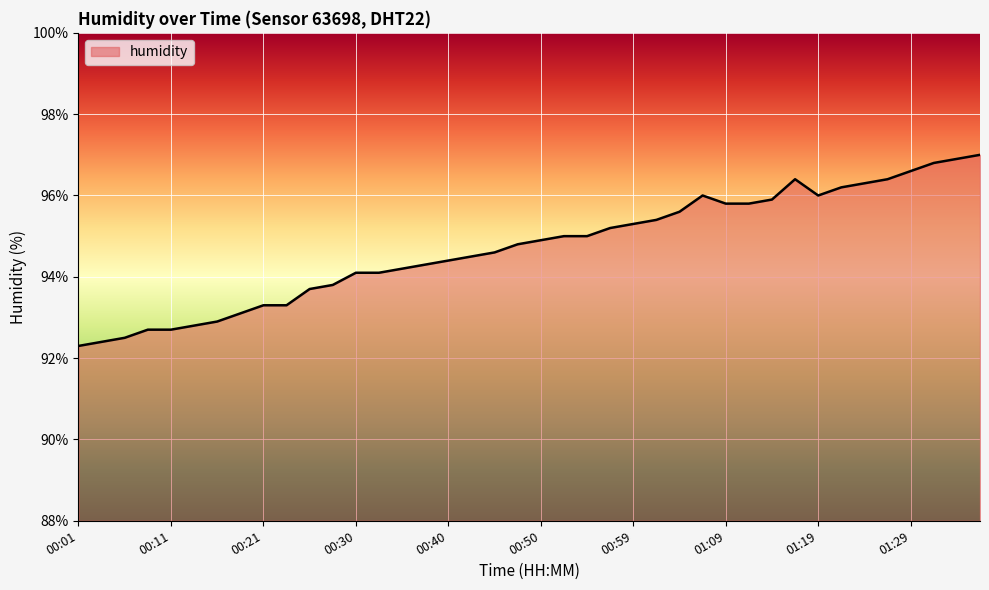

What is the smallest value displayed?

92.3